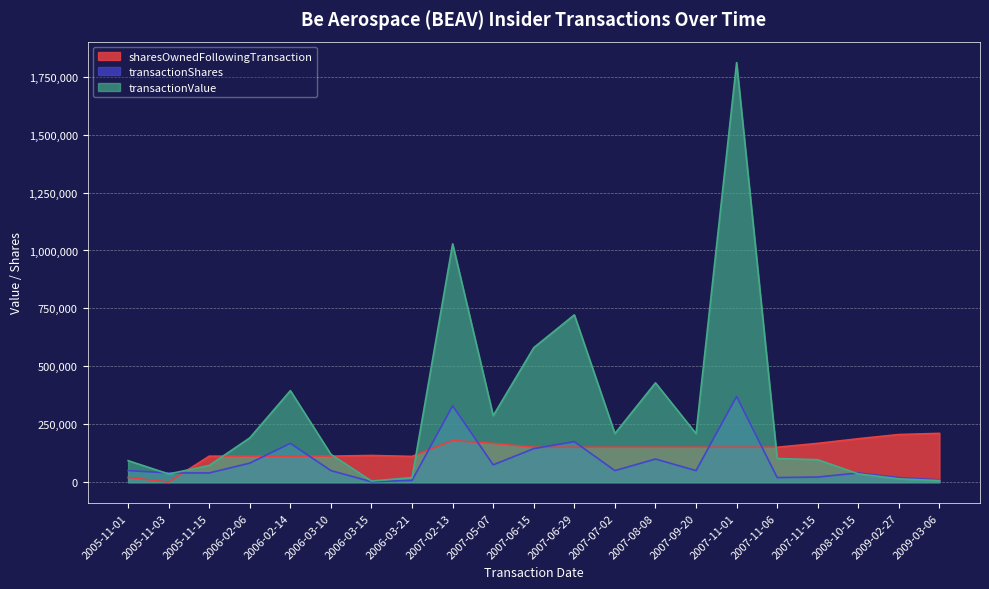

Which series ends up on top after the final intersection of transactionShares and transactionValue?

transactionShares